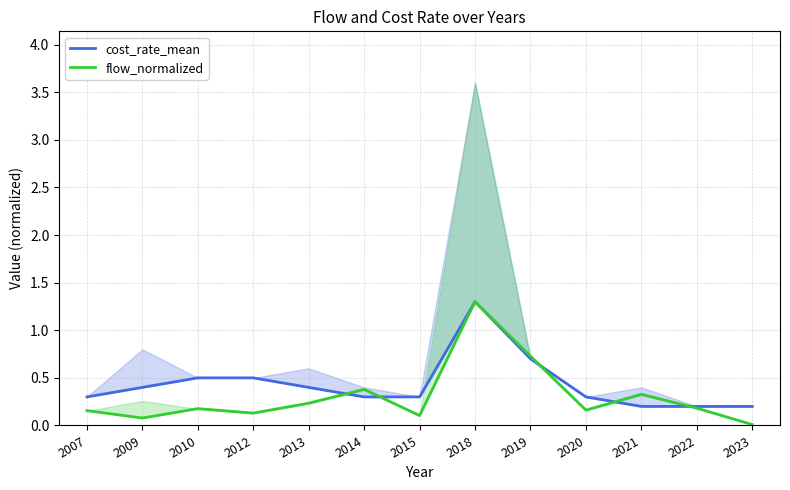

What is the average value of the cost_rate_mean series?

0.4